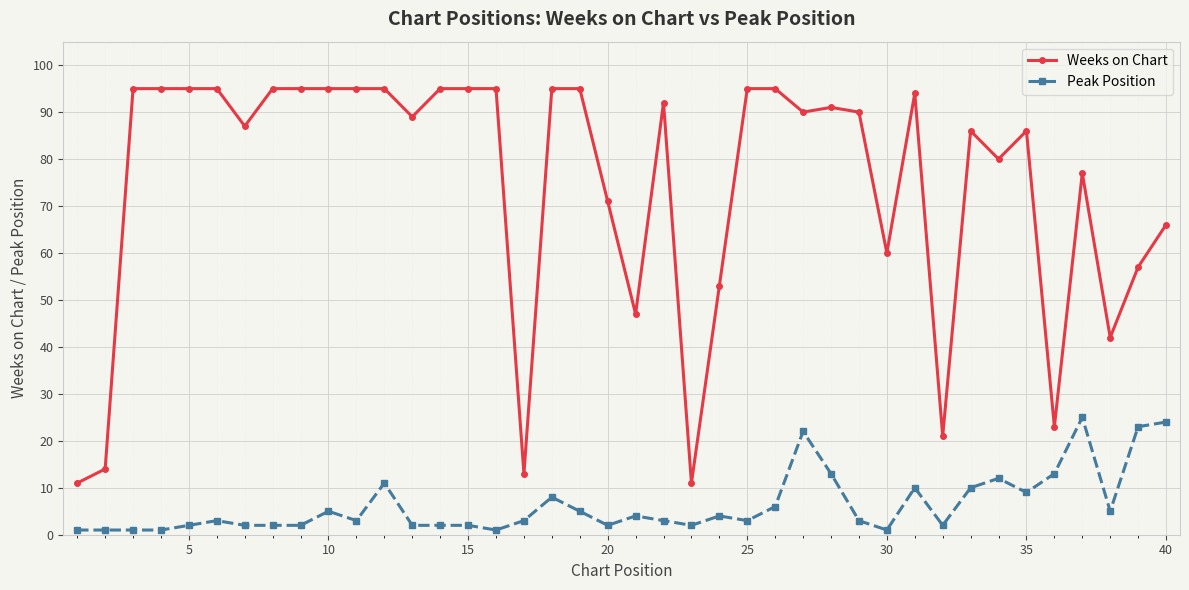

What is the sum of all Peak Position values?

253